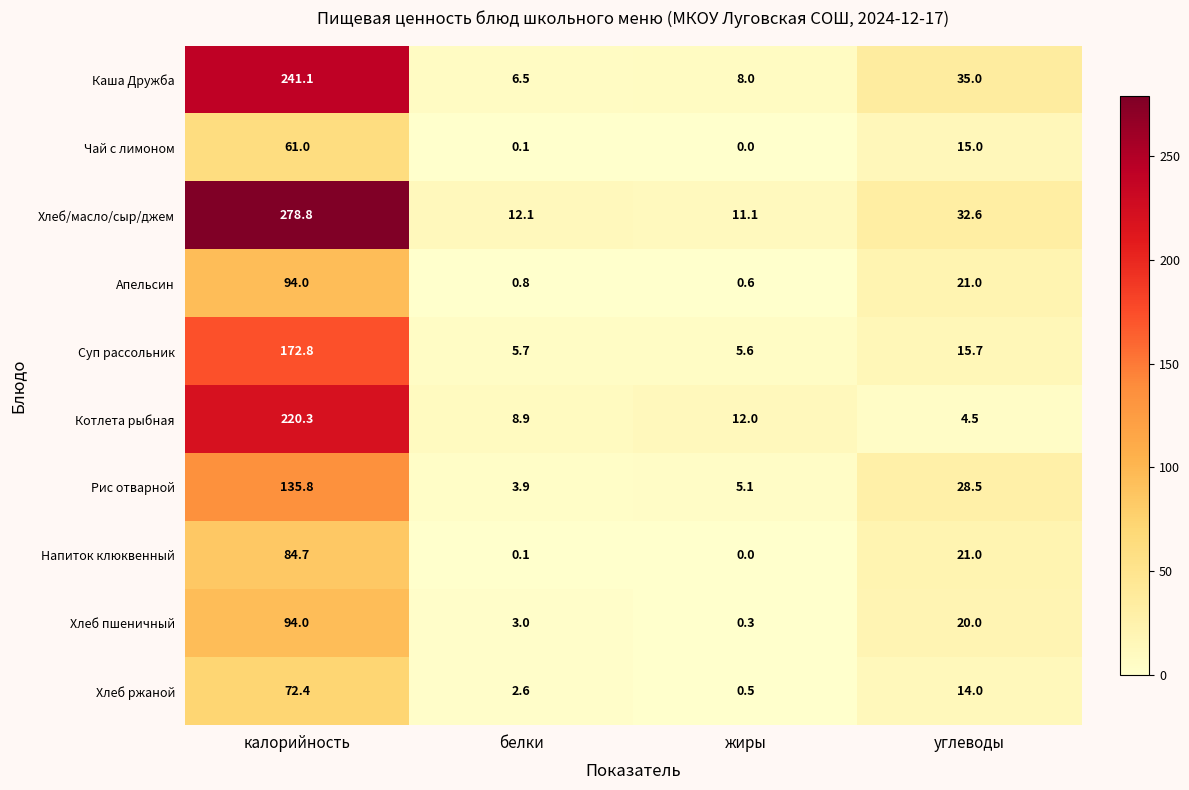

At which category does the chart reach its minimum across all series?

жиры